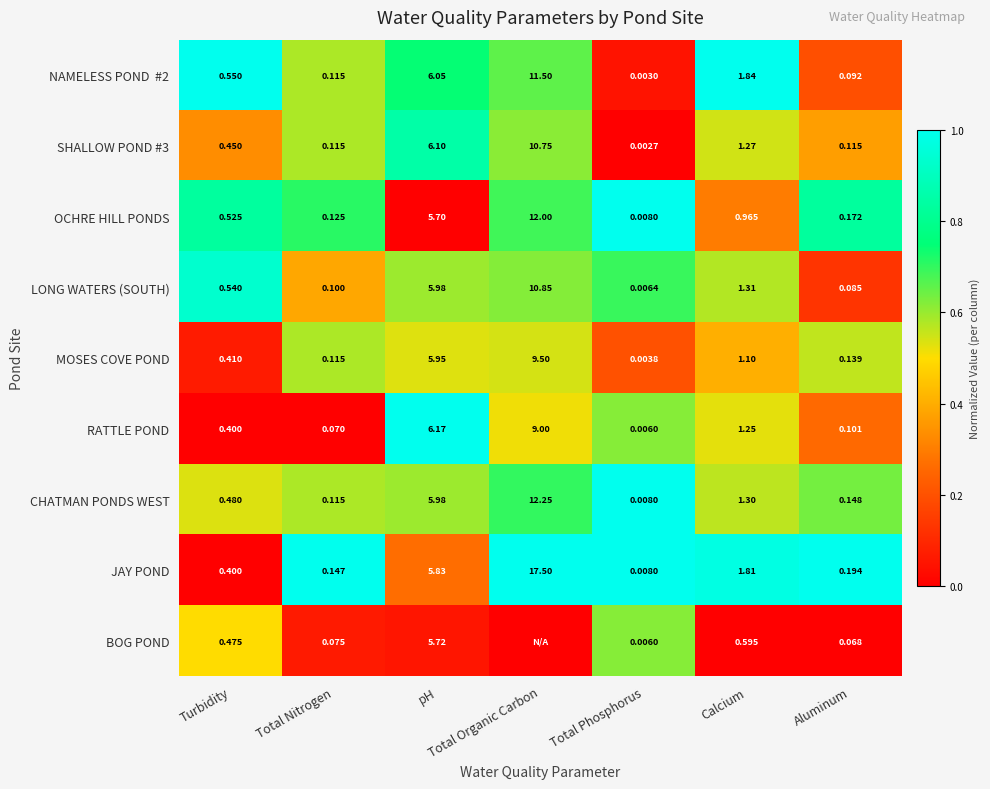

At which label does OCHRE HILL PONDS reach its minimum?

Total Phosphorus